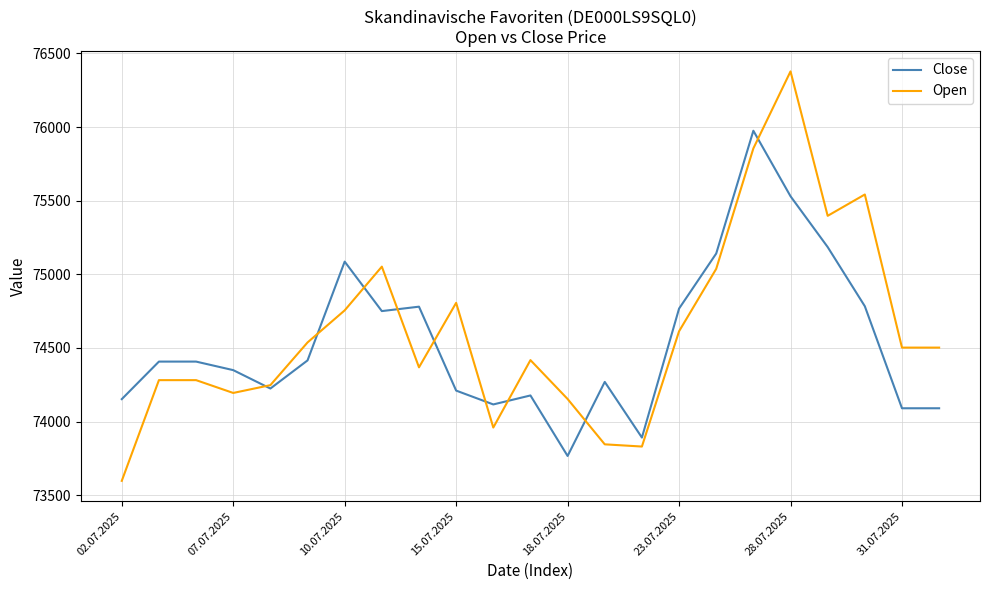

What is the minimum value shown in the chart?

73597